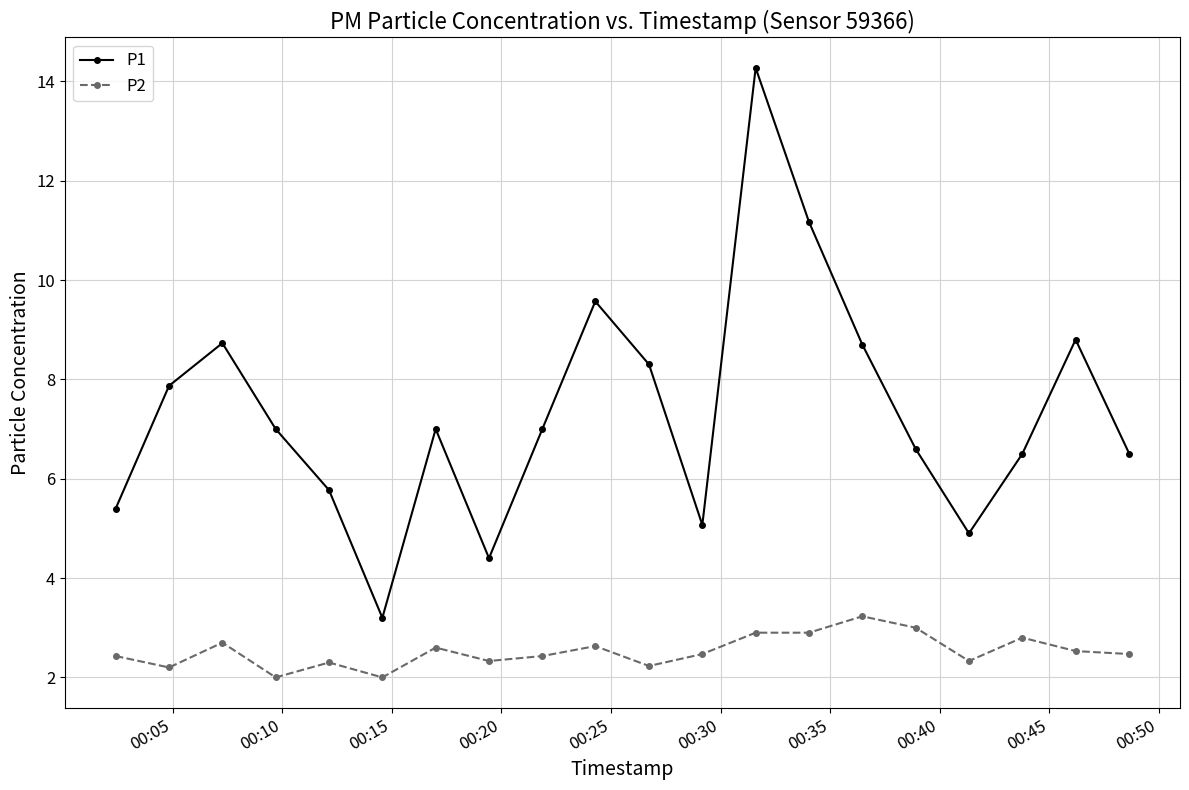

Rank the series by their maximum value, from highest to lowest.

P1, P2